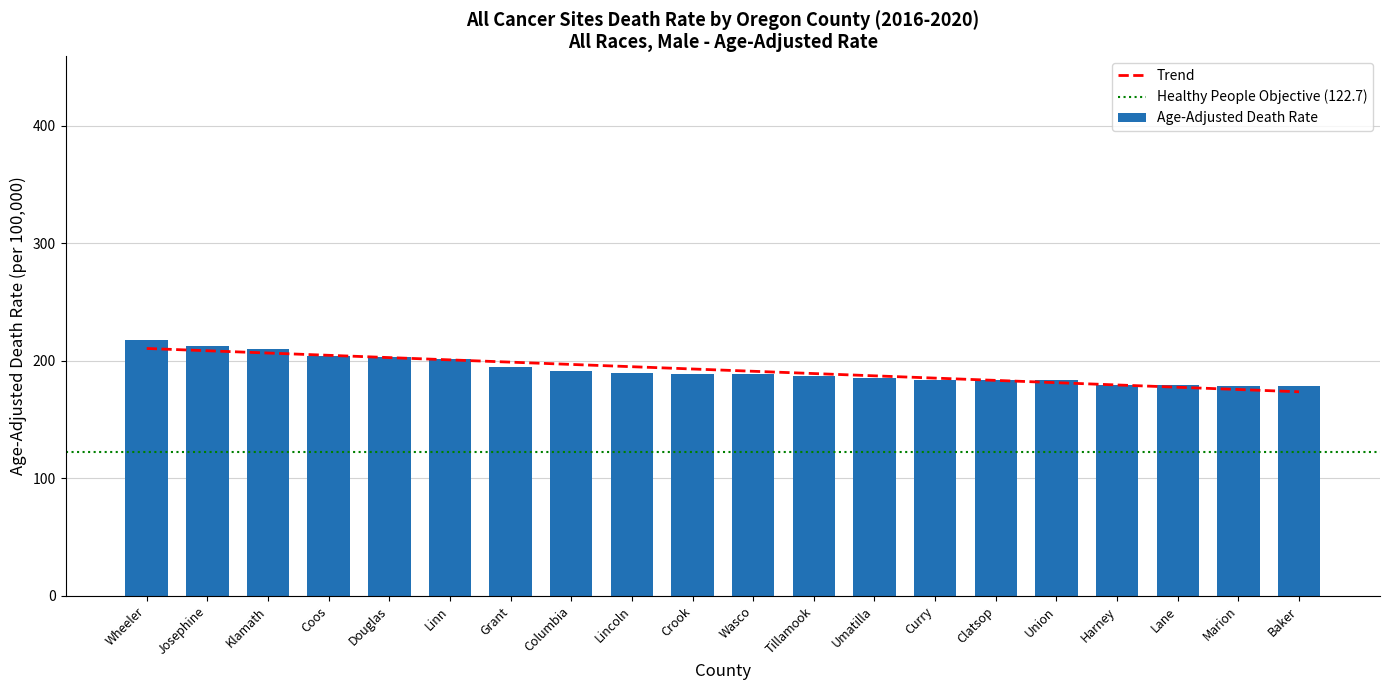

What is the change in value from Umatilla to Lane?

-6.1